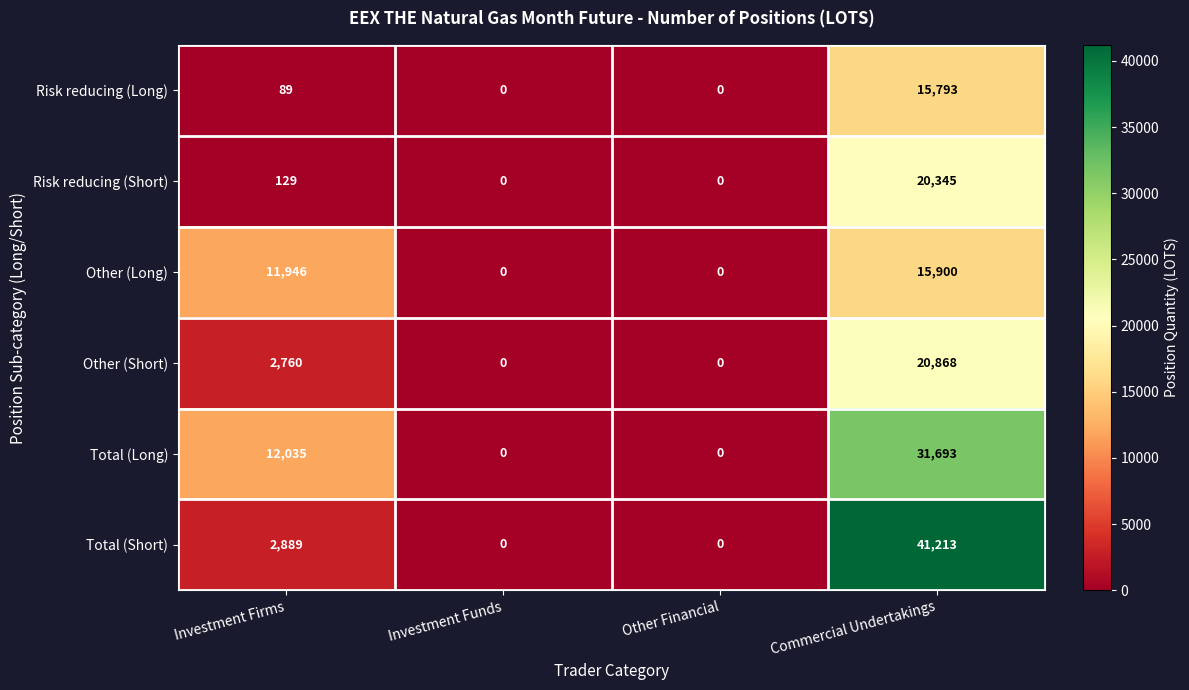

Is it true that Risk reducing (Long) equals 89 at Investment Firms?

True